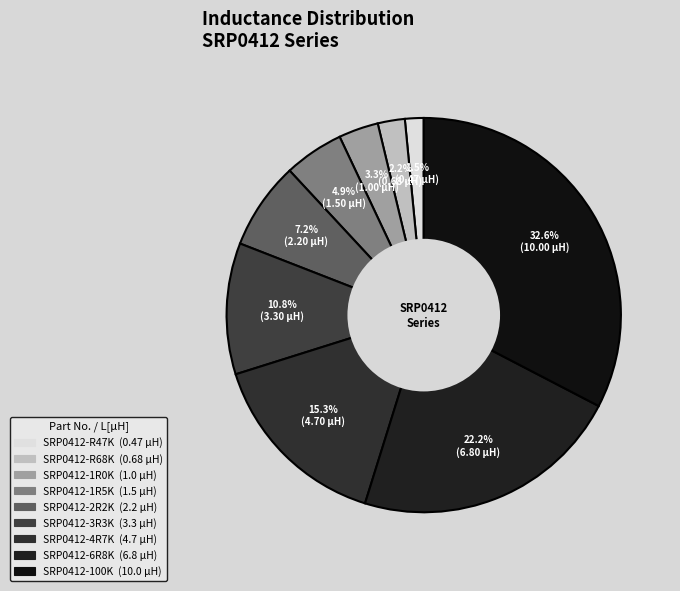

Is it true that SRP0412-1R0K is 10% of the pie?

False